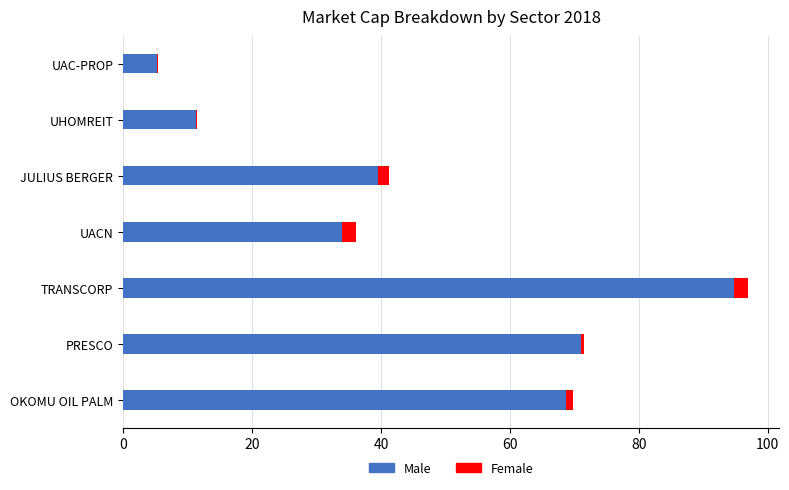

What is the average value of the Male series?

46.4